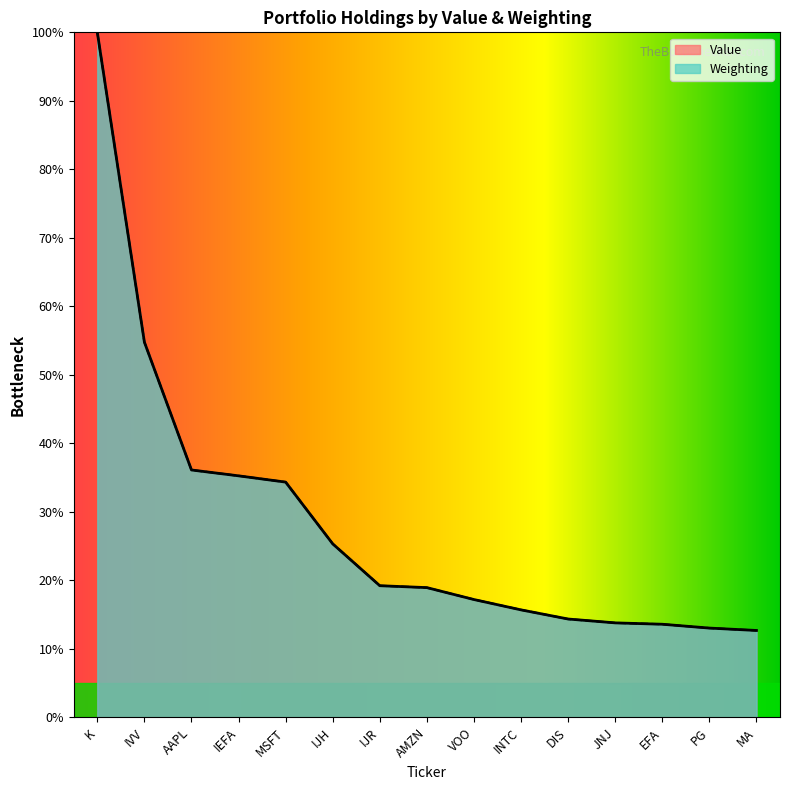

True or false: Weighting has a value of 5.8 at VOO.

False